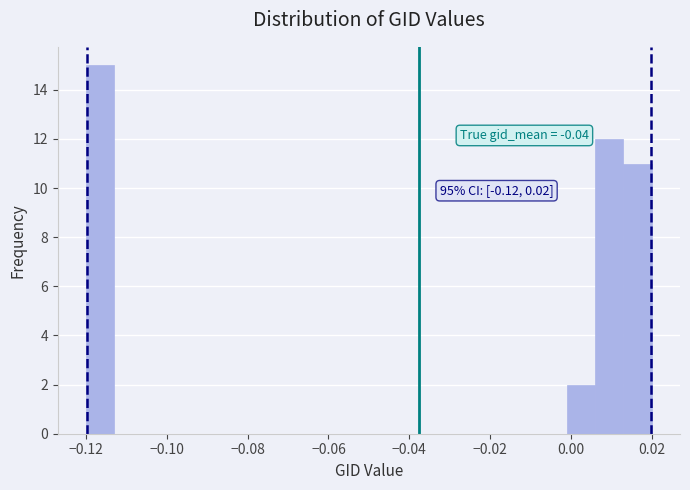

Around what value on the x-axis is the tallest bar? Give the approximate position of its centre, as read against the axis.

-0.116